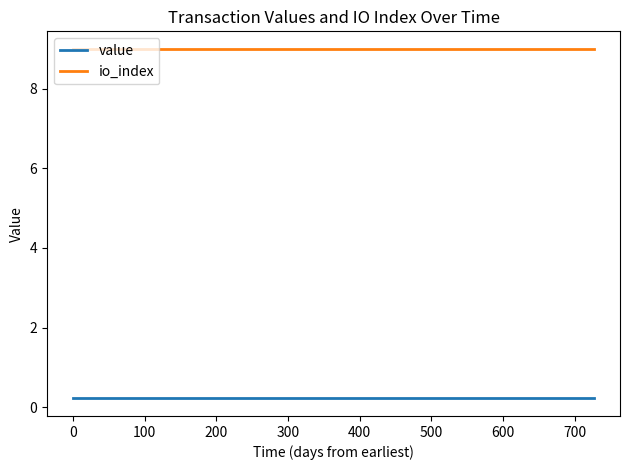

True or false: value and io_index cross at least once.

False